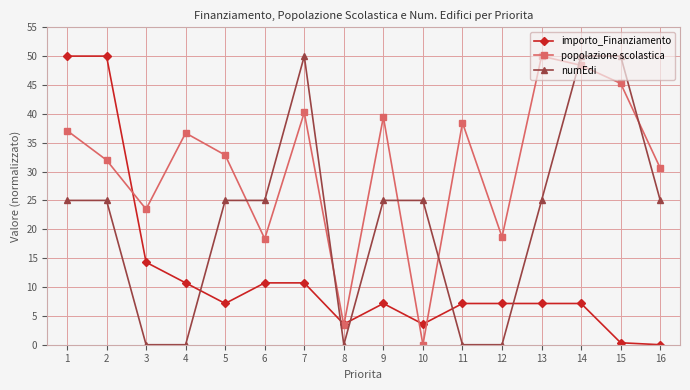

What is the average value of the importo_Finanziamento series?

12.3